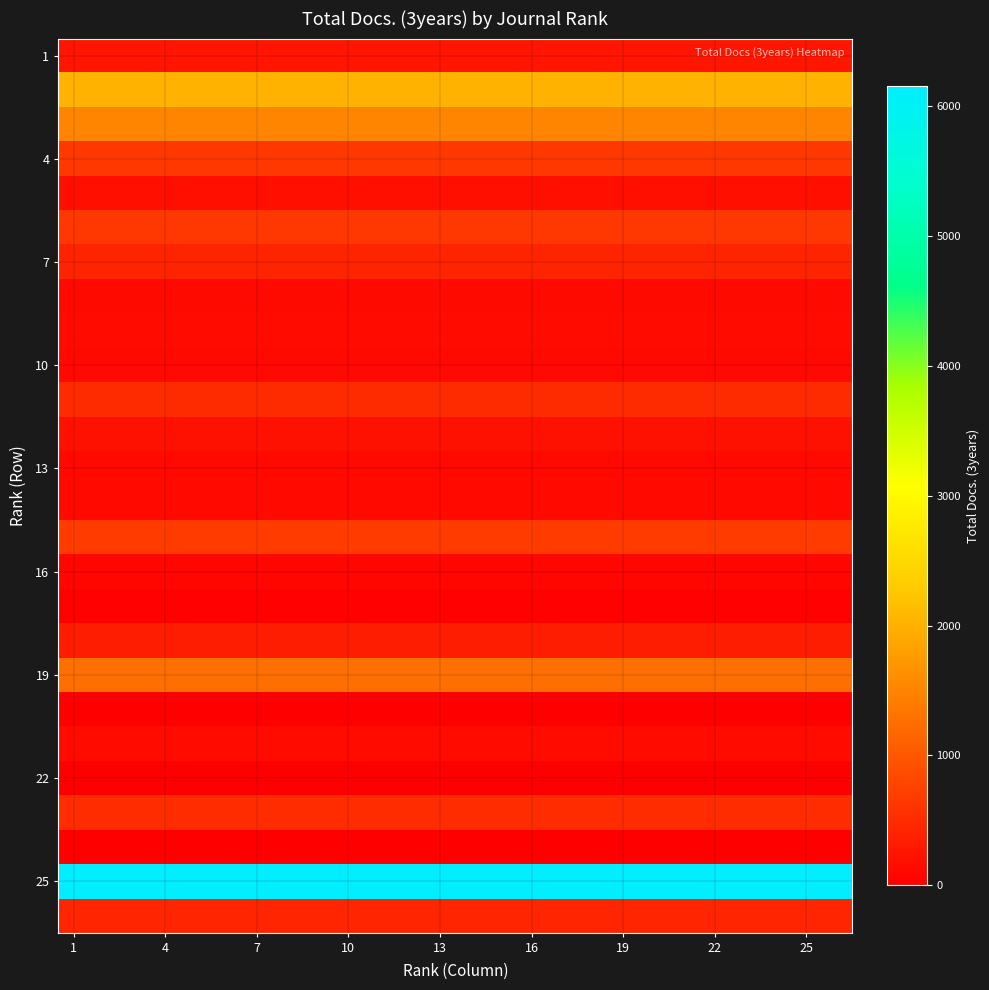

Which series has the largest total across all categories?

25